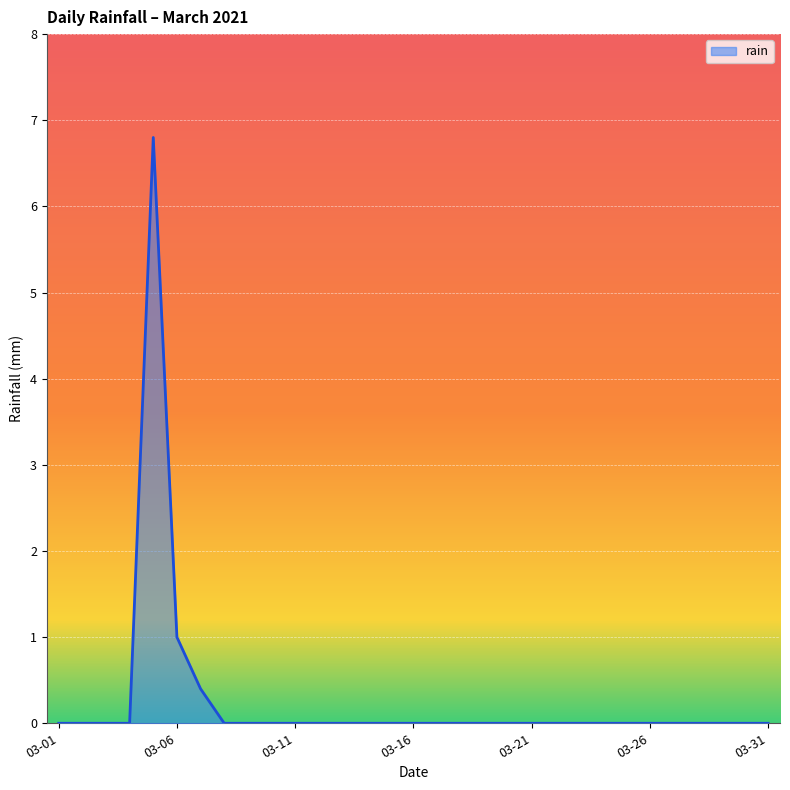

What is the sum of all values?

8.2